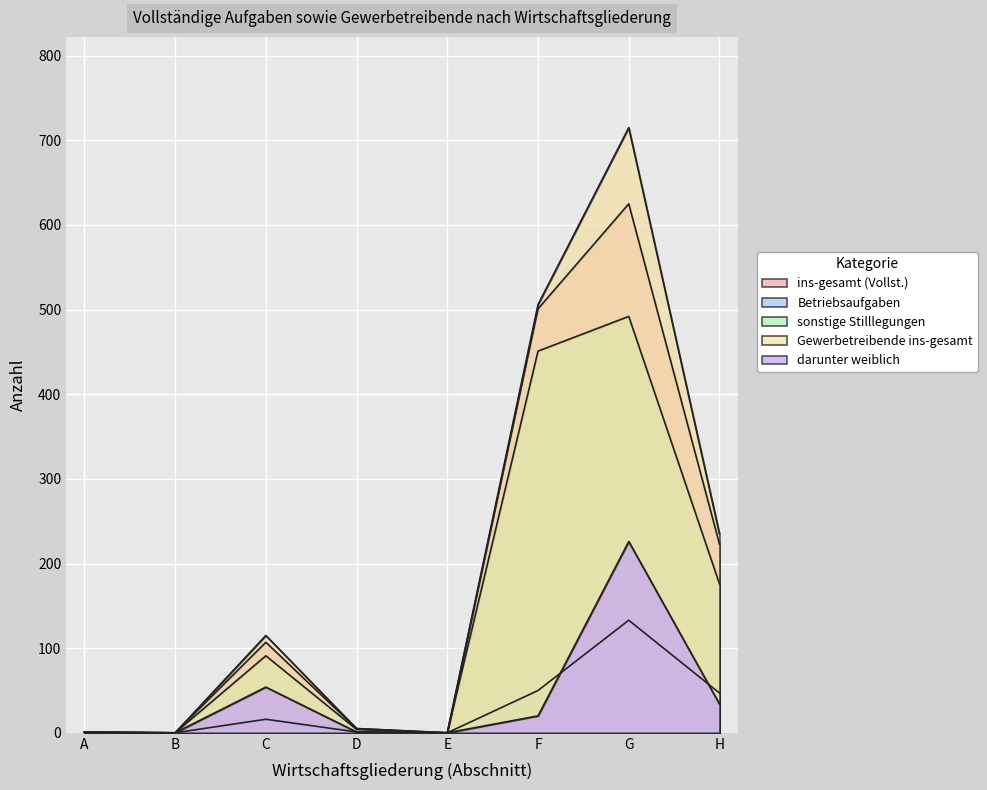

Which series has the largest total across all categories?

Gewerbetreibende ins-gesamt